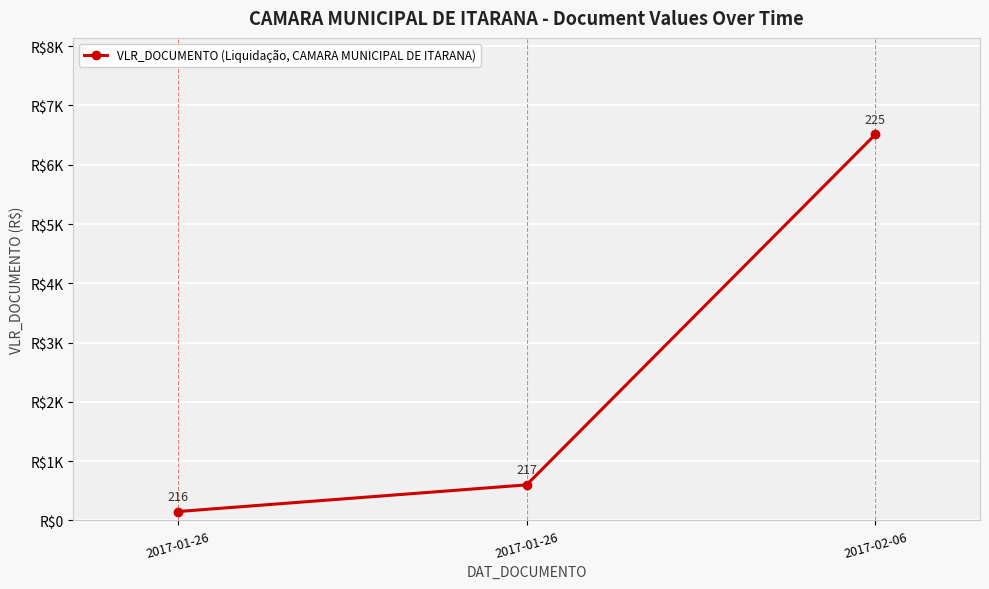

Does the chart have visible grid lines?

Yes